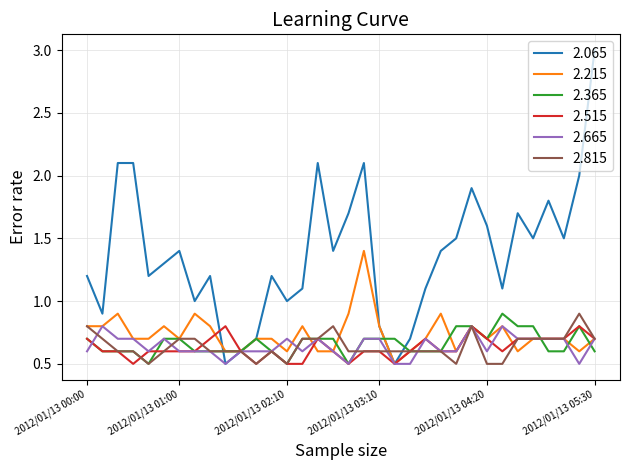

After their last crossing, which series has the higher values: 2.215 or 2.365?

2.215